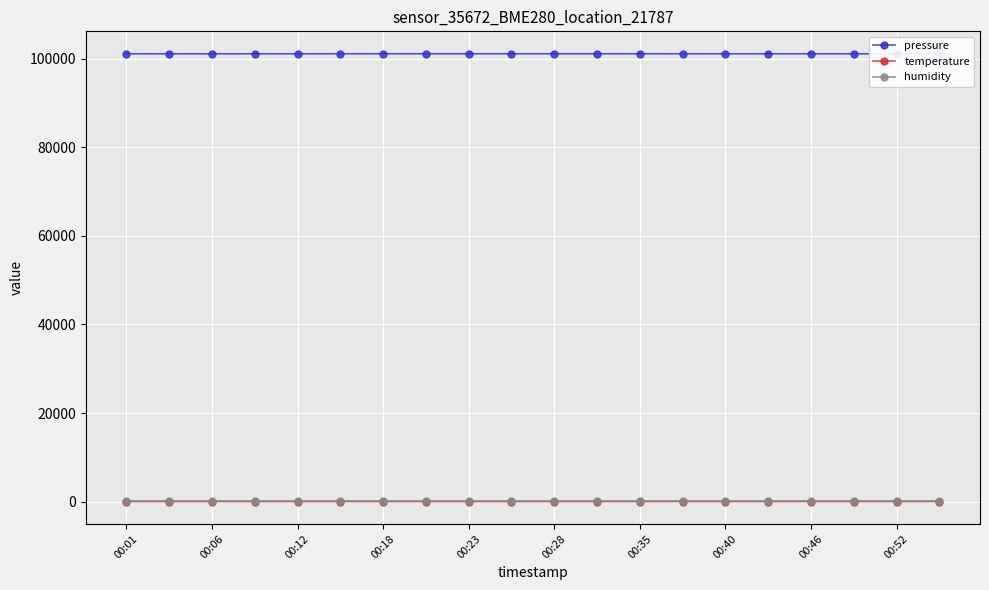

How many distinct data groups are displayed?

3